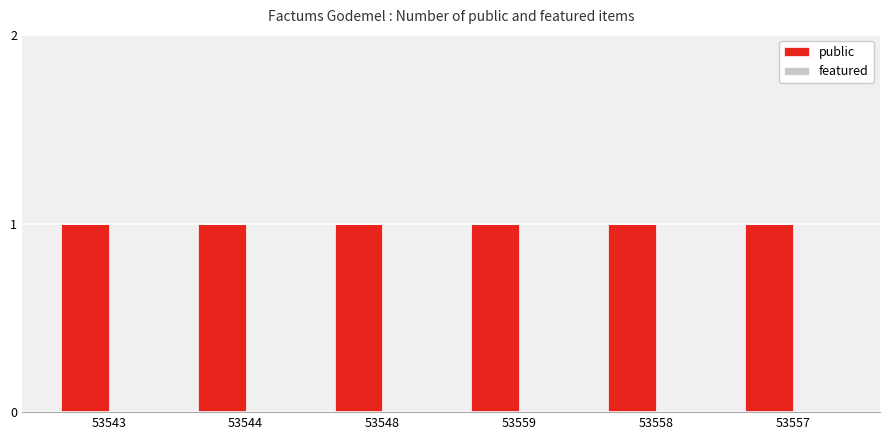

Between 53558 and 53557, which is larger?

53558